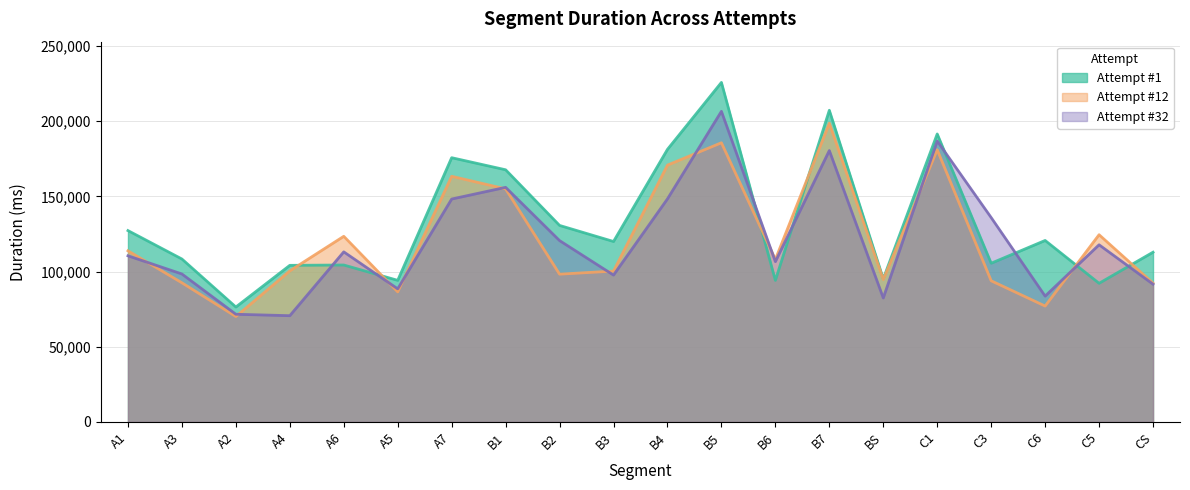

Is the value of Attempt #12 at C5 greater than the value of Attempt #1 at C6?

Yes